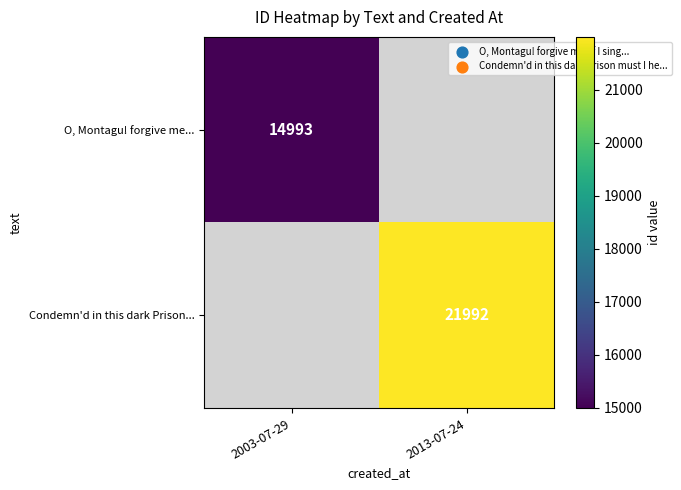

True or false: Condemn'd in this dark Prison... has a value of 21992 at 2013-07-24.

True